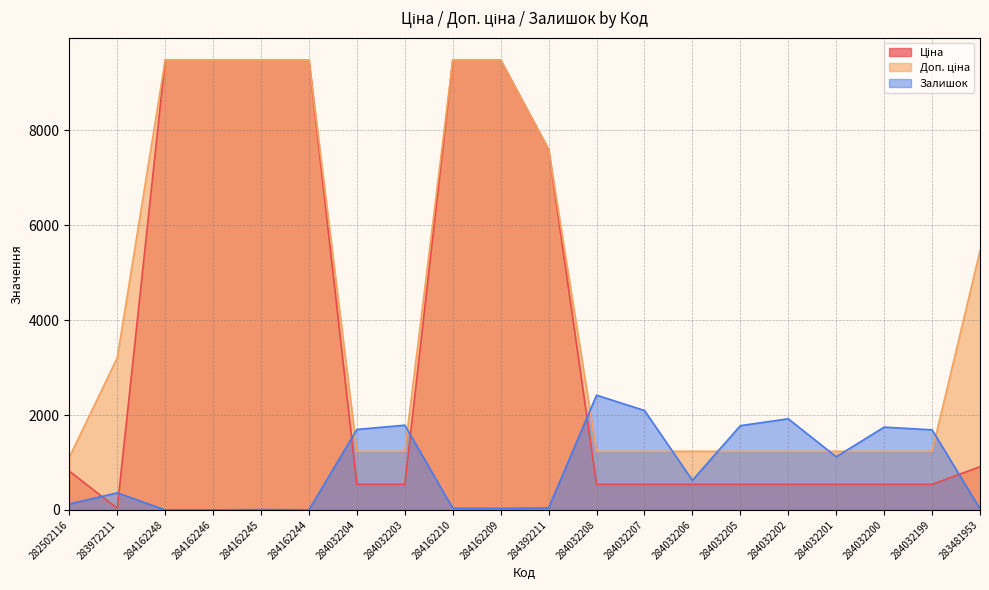

How many lines are shown in the chart?

3